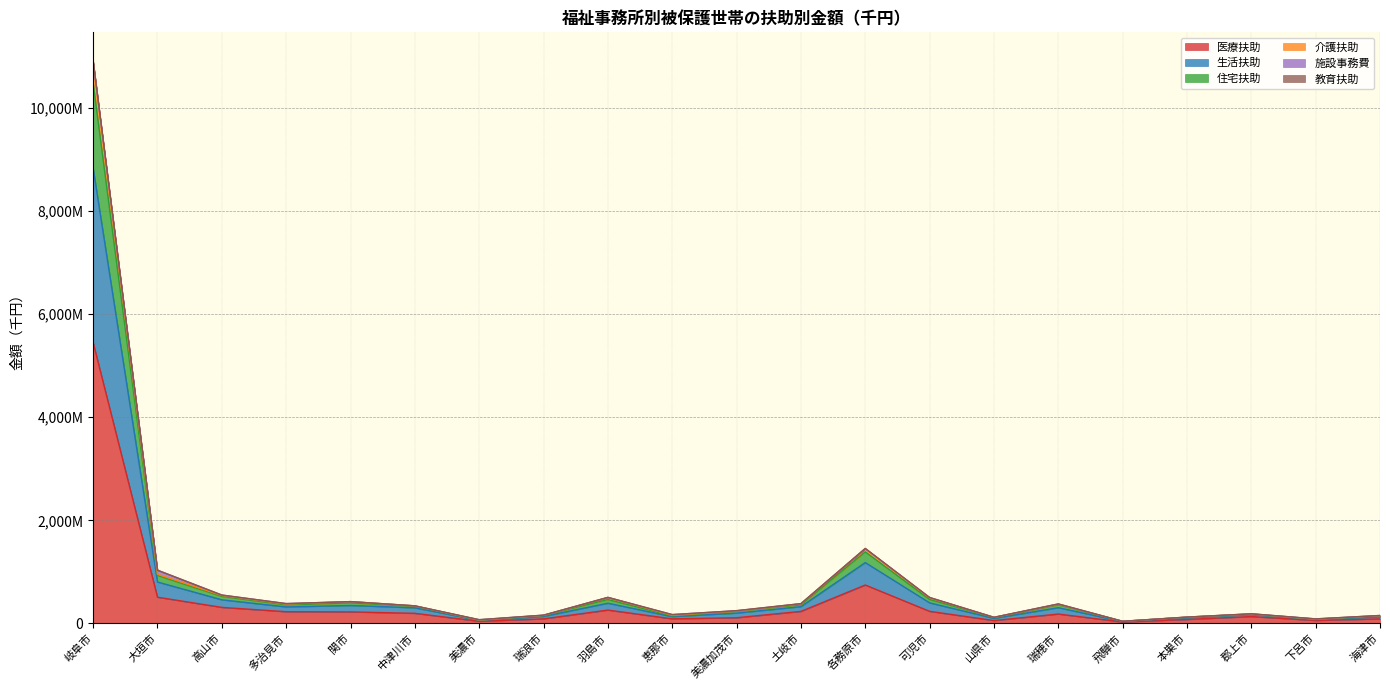

Where is 医療扶助 nearest to the value 2737407?

各務原市